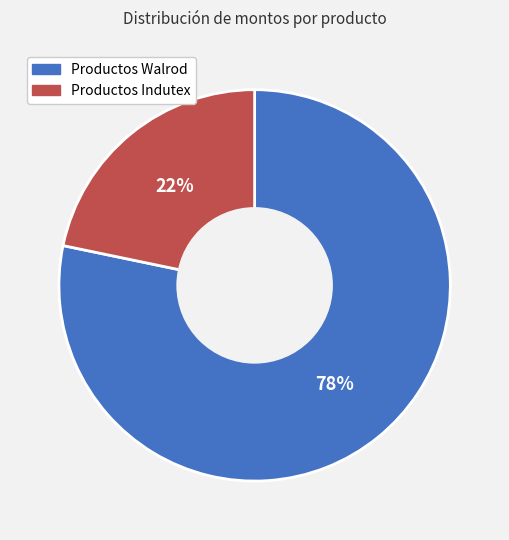

To the nearest percent, what is the average slice percentage?

50%